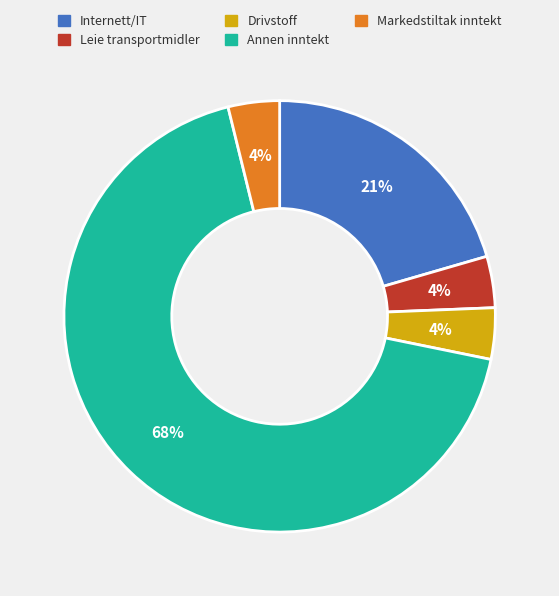

True or false: Annen inntekt accounts for 76% of the total.

False